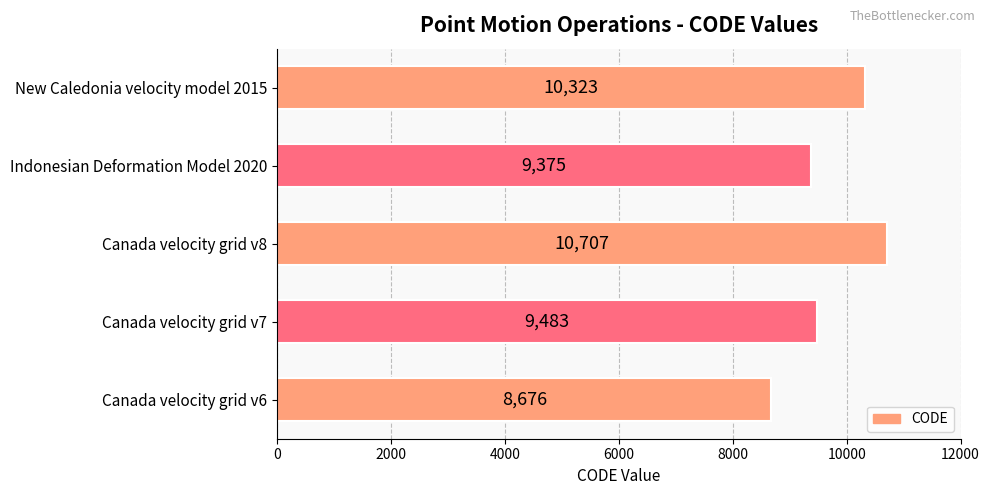

What is the ratio of the value at Canada velocity grid v7 to the value at Indonesian Deformation Model 2020?

1.0